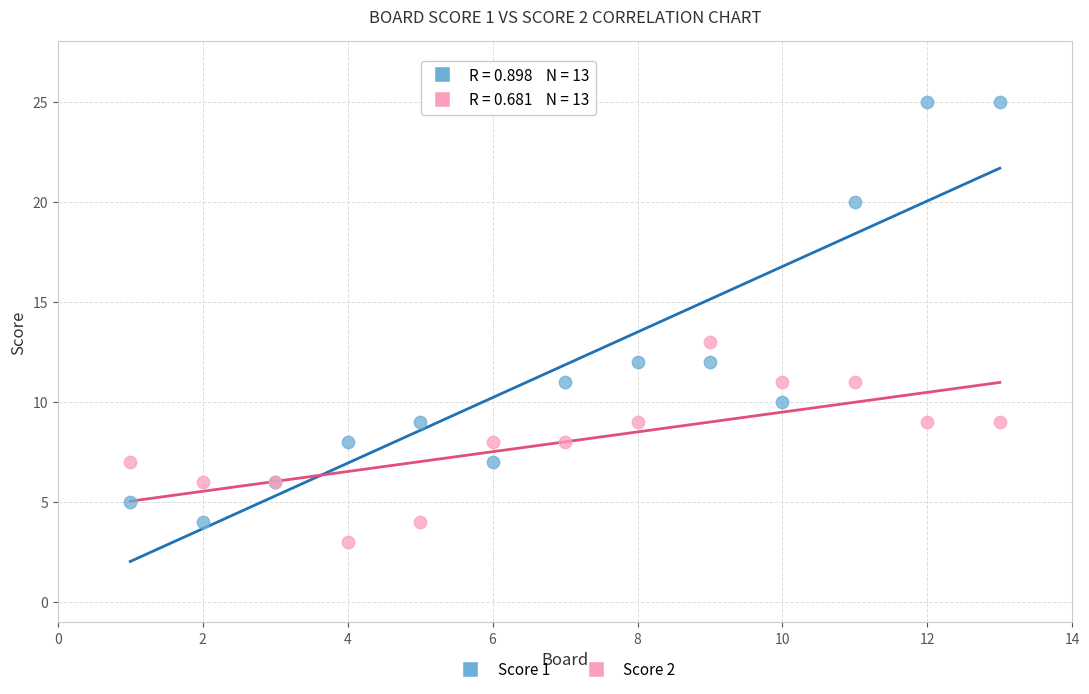

In the Score 1 series, what Y value is closest to 14?

12